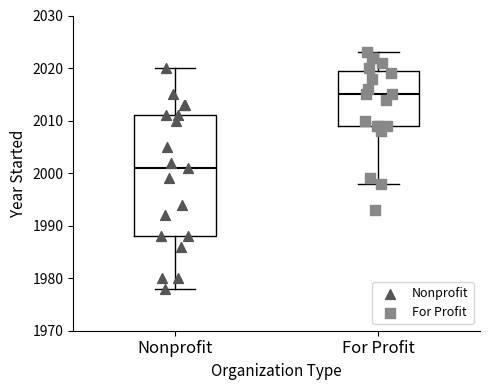

Where does the lower whisker of the box for Nonprofit end on the y-axis? The values are not printed on the chart, so give them approximately, as read against the axis.

1978